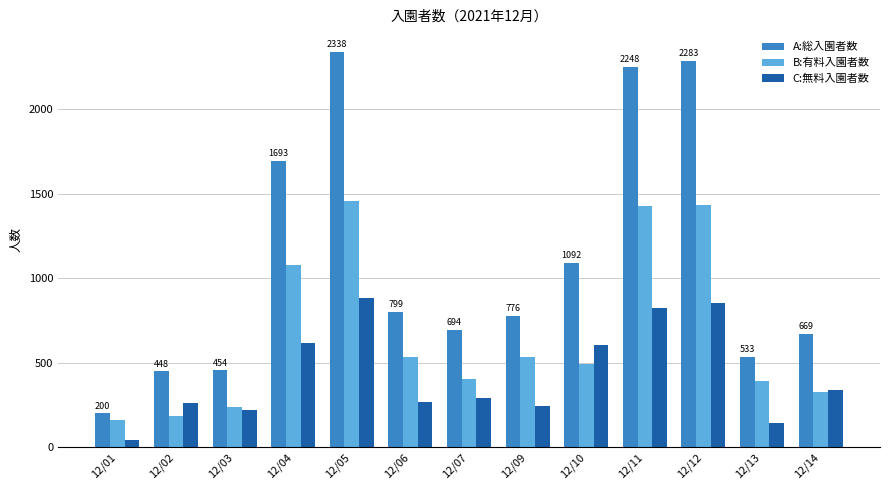

Which label corresponds to the largest value in the chart?

12/05